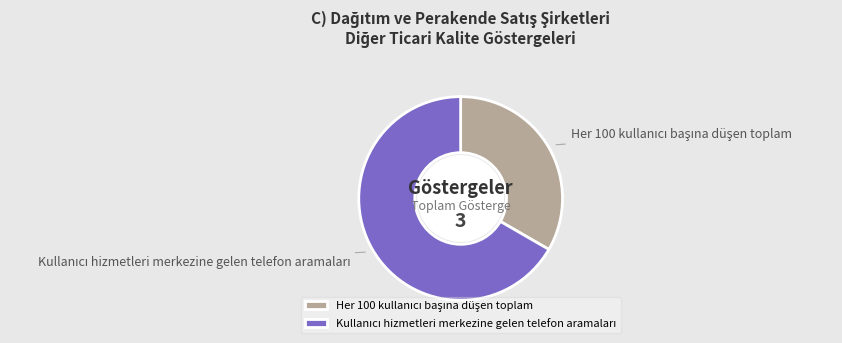

Count the number of slices in the pie.

2